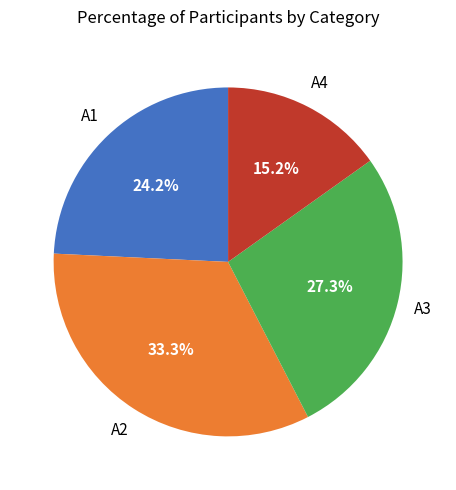

Is there a majority slice in this chart?

No